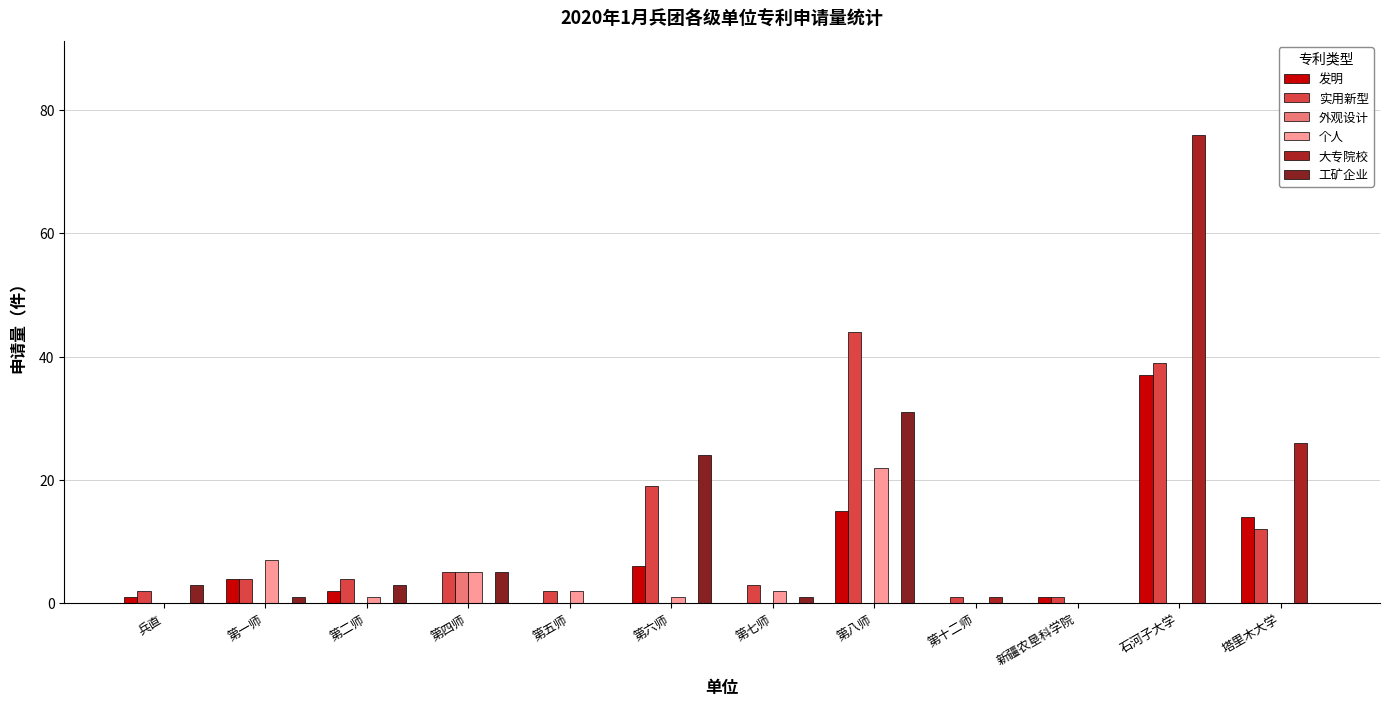

Reading left to right, what are all the values shown in this chart?

发明: 兵直=1	第一师=4	第二师=2	第四师=0	第五师=0	第六师=6	第七师=0	第八师=15	第十二师=0	新疆农垦科学院=1	石河子大学=37	塔里木大学=14
实用新型: 兵直=2	第一师=4	第二师=4	第四师=5	第五师=2	第六师=19	第七师=3	第八师=44	第十二师=1	新疆农垦科学院=1	石河子大学=39	塔里木大学=12
外观设计: 兵直=0	第一师=0	第二师=0	第四师=5	第五师=0	第六师=0	第七师=0	第八师=0	第十二师=0	新疆农垦科学院=0	石河子大学=0	塔里木大学=0
个人: 兵直=0	第一师=7	第二师=1	第四师=5	第五师=2	第六师=1	第七师=2	第八师=22	第十二师=0	新疆农垦科学院=0	石河子大学=0	塔里木大学=0
大专院校: 兵直=0	第一师=0	第二师=0	第四师=0	第五师=0	第六师=0	第七师=0	第八师=0	第十二师=1	新疆农垦科学院=0	石河子大学=76	塔里木大学=26
工矿企业: 兵直=3	第一师=1	第二师=3	第四师=5	第五师=0	第六师=24	第七师=1	第八师=31	第十二师=0	新疆农垦科学院=0	石河子大学=0	塔里木大学=0